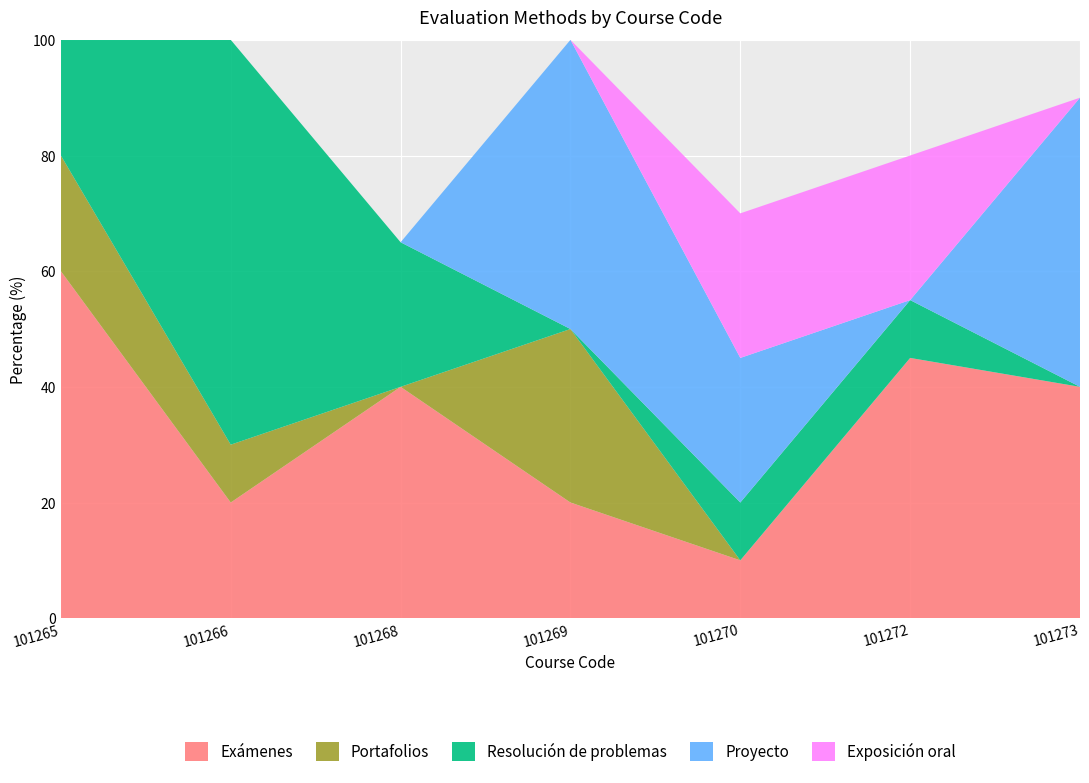

Reading left to right, transcribe all the data shown in this chart.

Exámenes: 101265=60	101266=20	101268=40	101269=20	101270=10	101272=45	101273=40
Portafolios: 101265=20	101266=10	101268=0	101269=30	101270=0	101272=0	101273=0
Resolución de problemas: 101265=20	101266=70	101268=25	101269=0	101270=10	101272=10	101273=0
Proyecto: 101265=0	101266=0	101268=0	101269=50	101270=25	101272=0	101273=50
Exposición oral: 101265=0	101266=0	101268=0	101269=0	101270=25	101272=25	101273=0